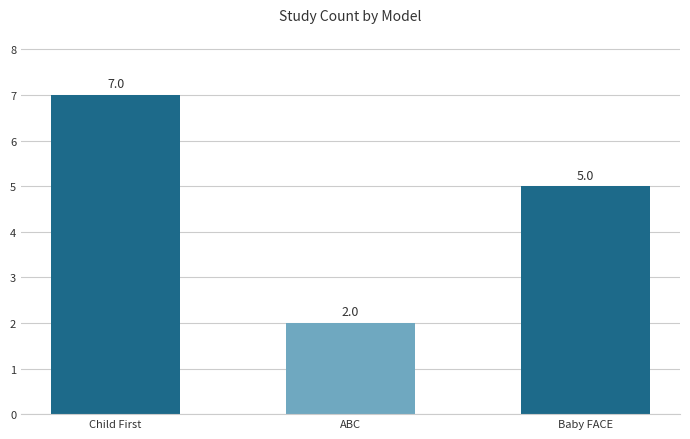

At which label is the value closest to 4?

Baby FACE